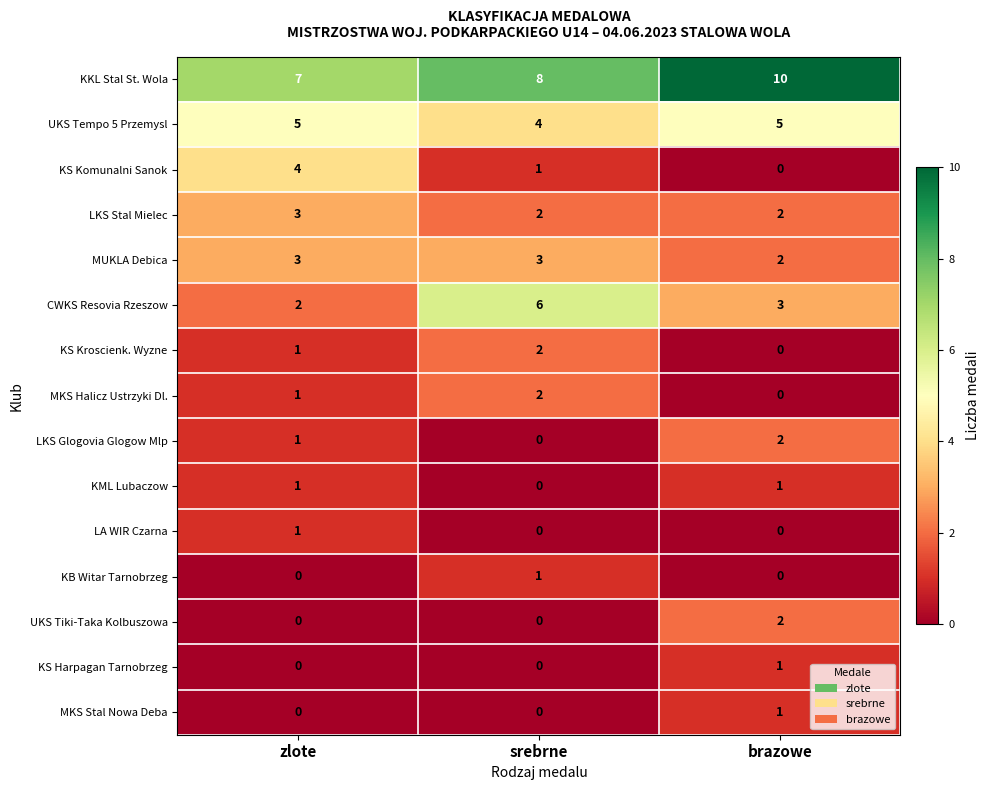

The value of LKS Glogovia Glogow Mlp at zlote is 1. True or false?

True